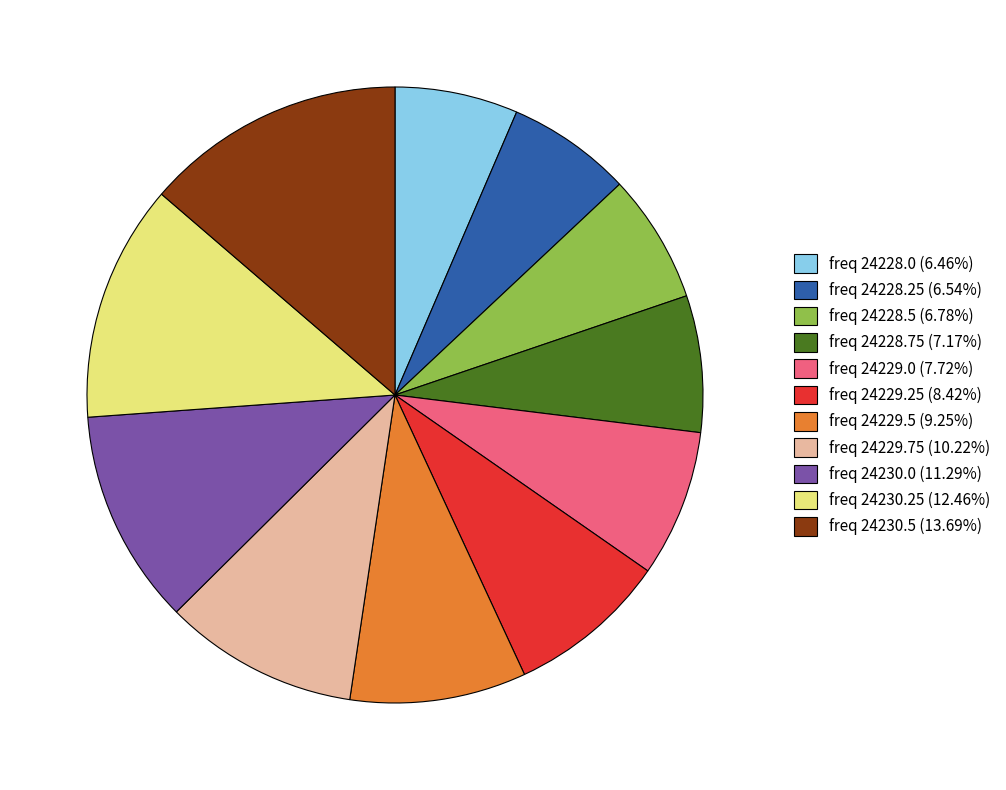

Is the sum of freq 24228.0 (6.46%) and freq 24229.75 (10.22%) greater than half?

No